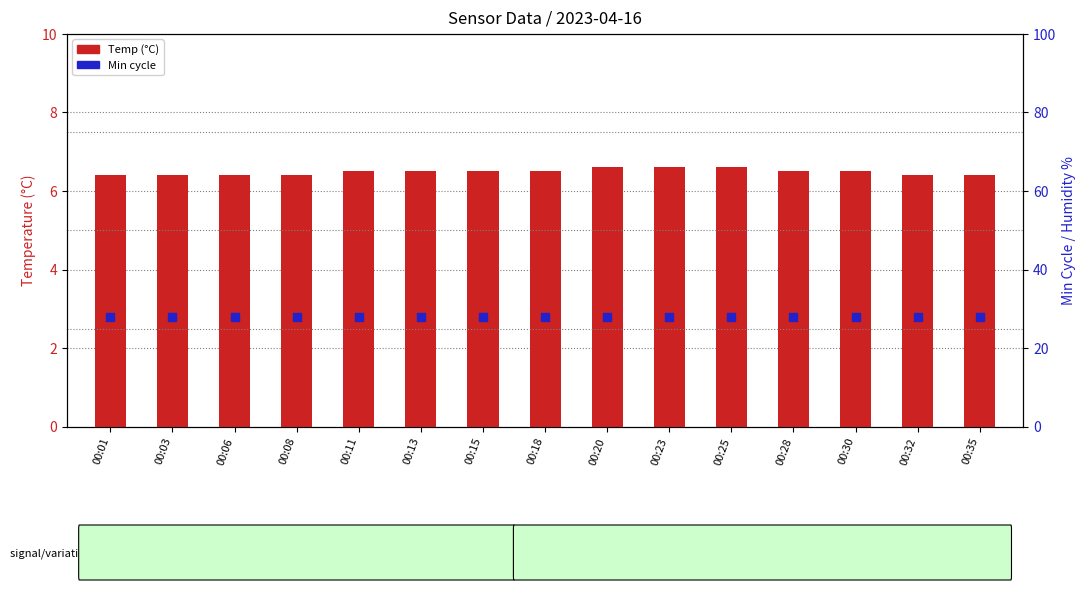

What is the total value across all series at 00:06?

34.4